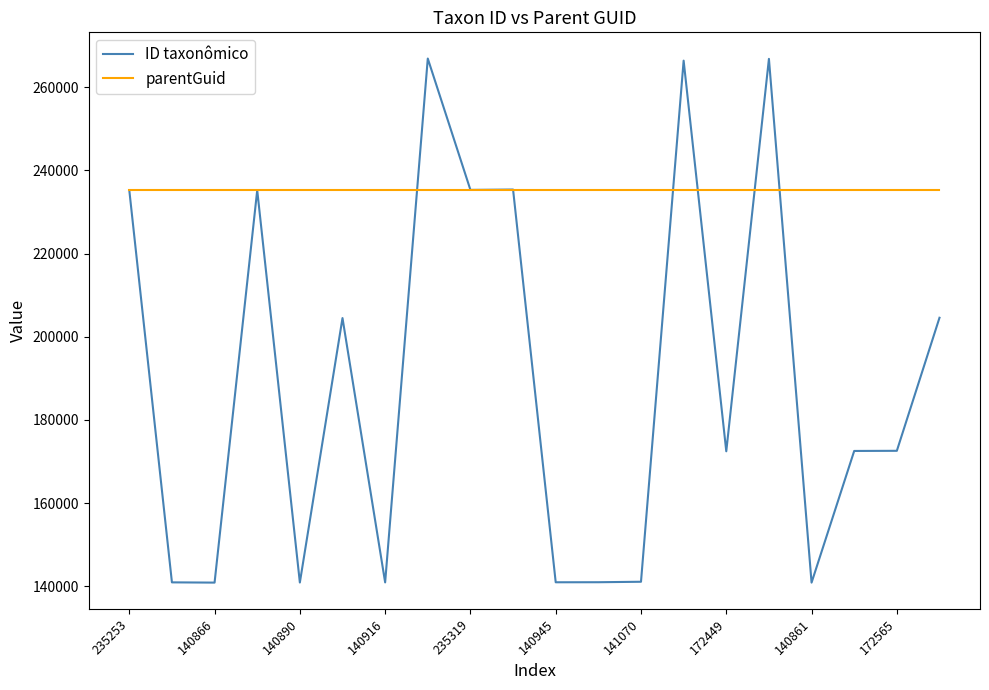

Which series has the widest spread of values?

ID taxonômico